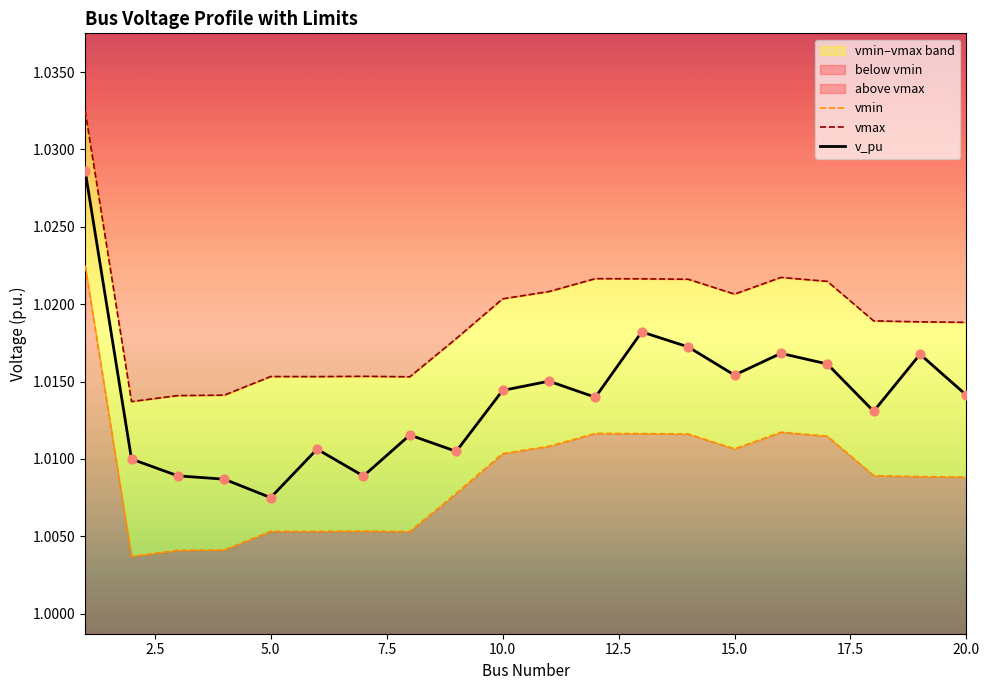

At which label does v_pu reach its minimum?

5.0